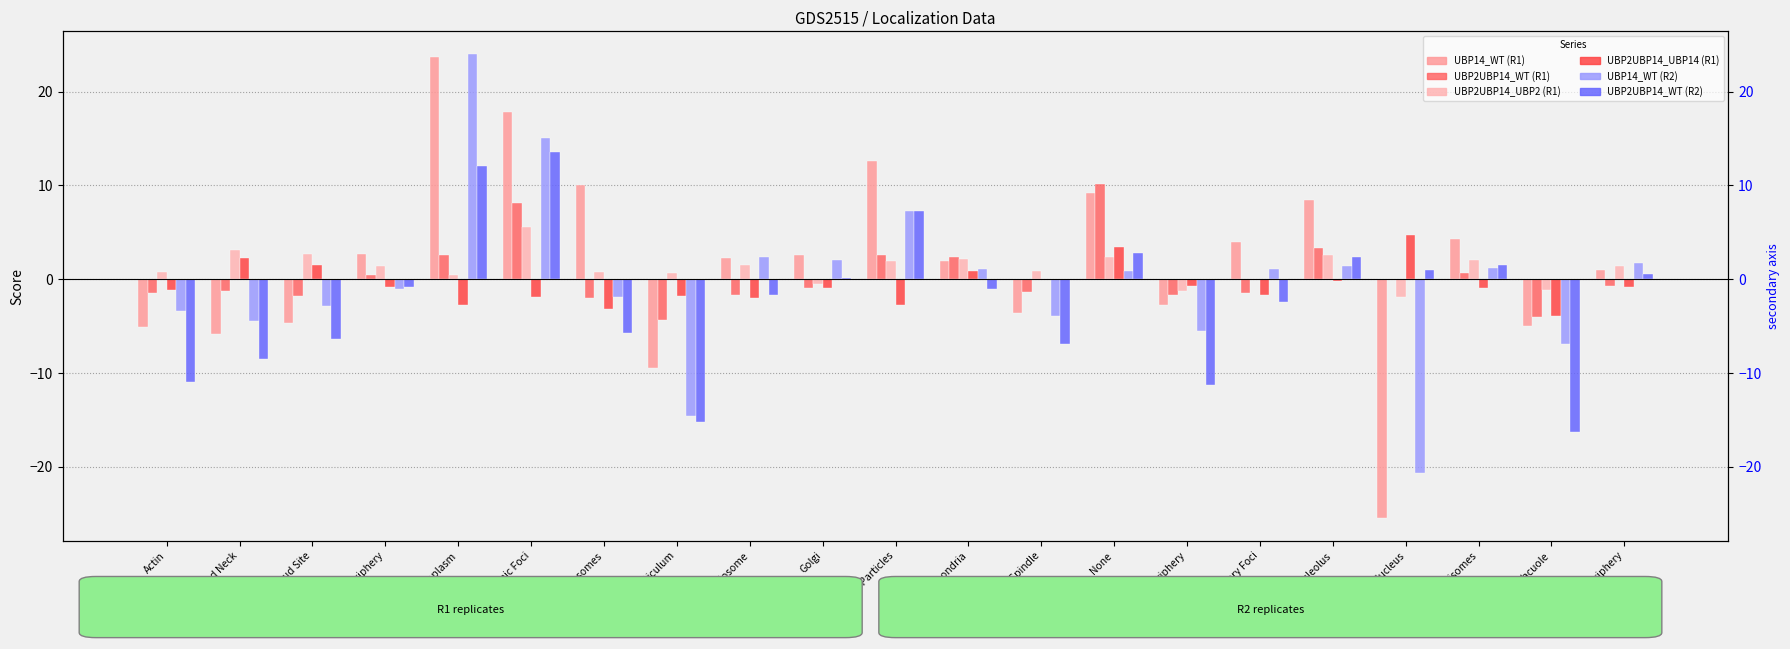

At which label is UBP2UBP14_UBP14 (R1) closest to 0?

Mitotic Spindle